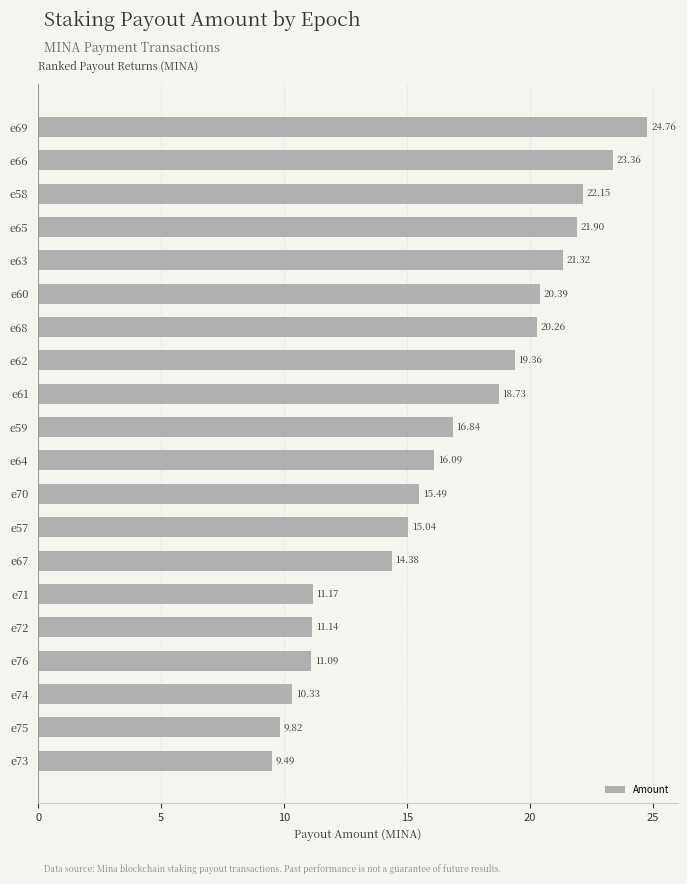

Which has a higher value, e68 or e73?

e68